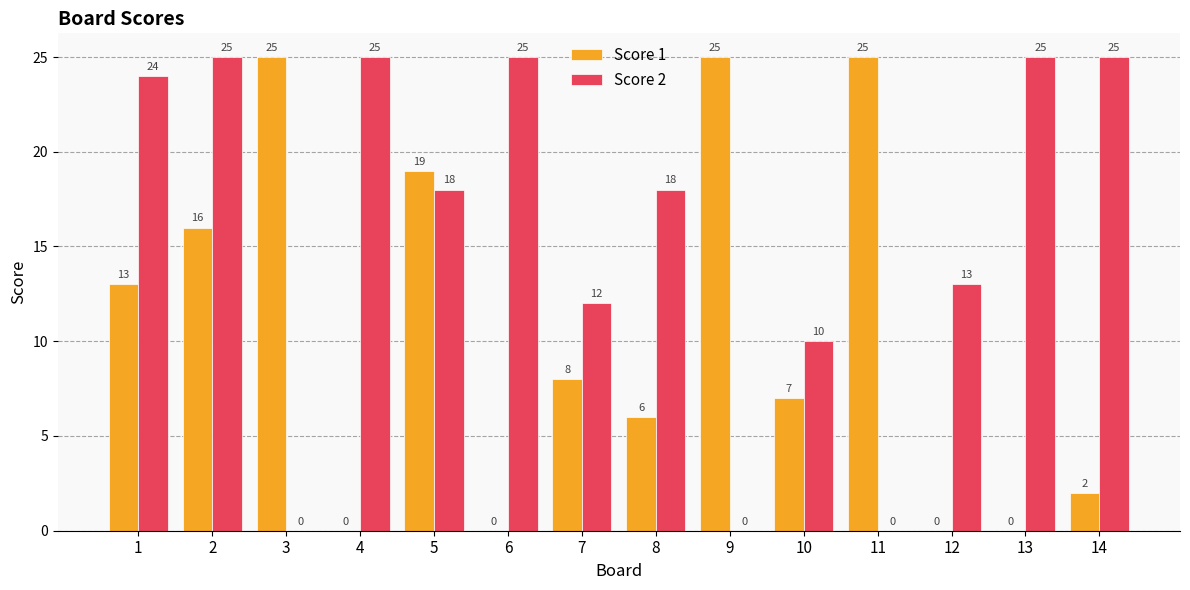

Is the value of Score 2 at 12 greater than the value of Score 1 at 8?

Yes